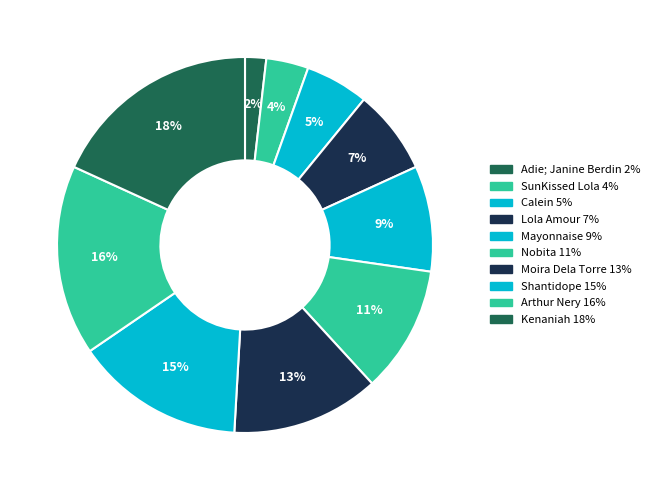

To the nearest percent, what portion does Lola Amour represent?

7%